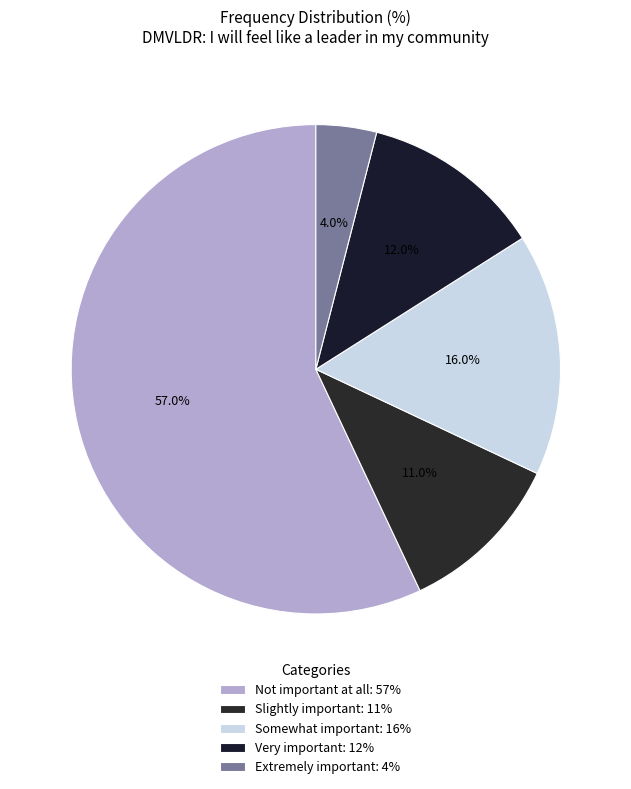

How many segments does this pie chart have?

5